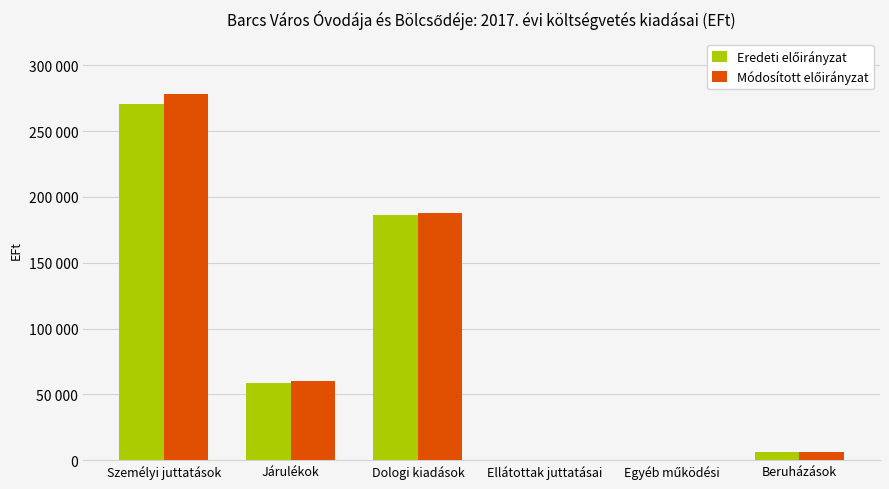

Is the value of Módosított előirányzat at Egyéb működési greater than the value of Eredeti előirányzat at Járulékok?

No